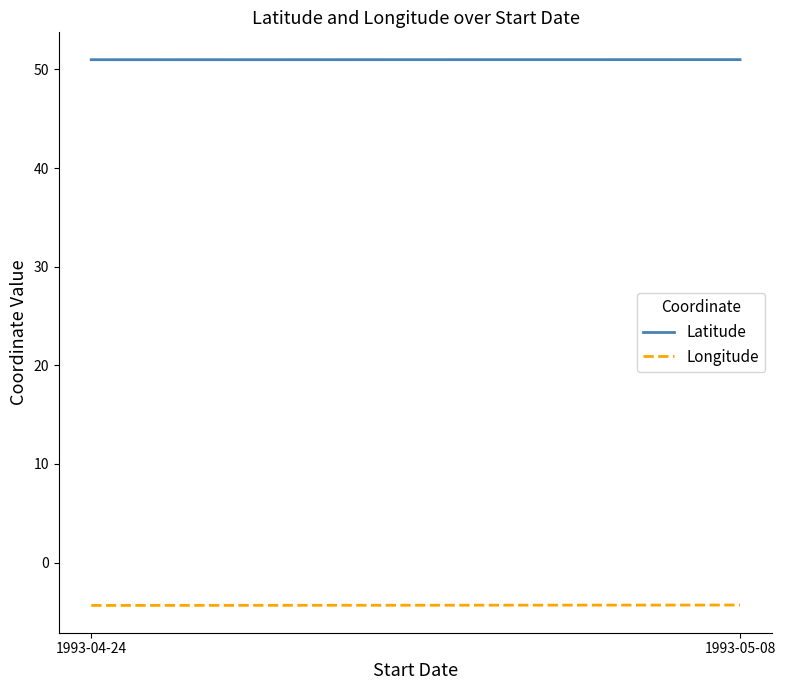

True or false: Longitude has a value of -1.8 at 1993-04-24.

False